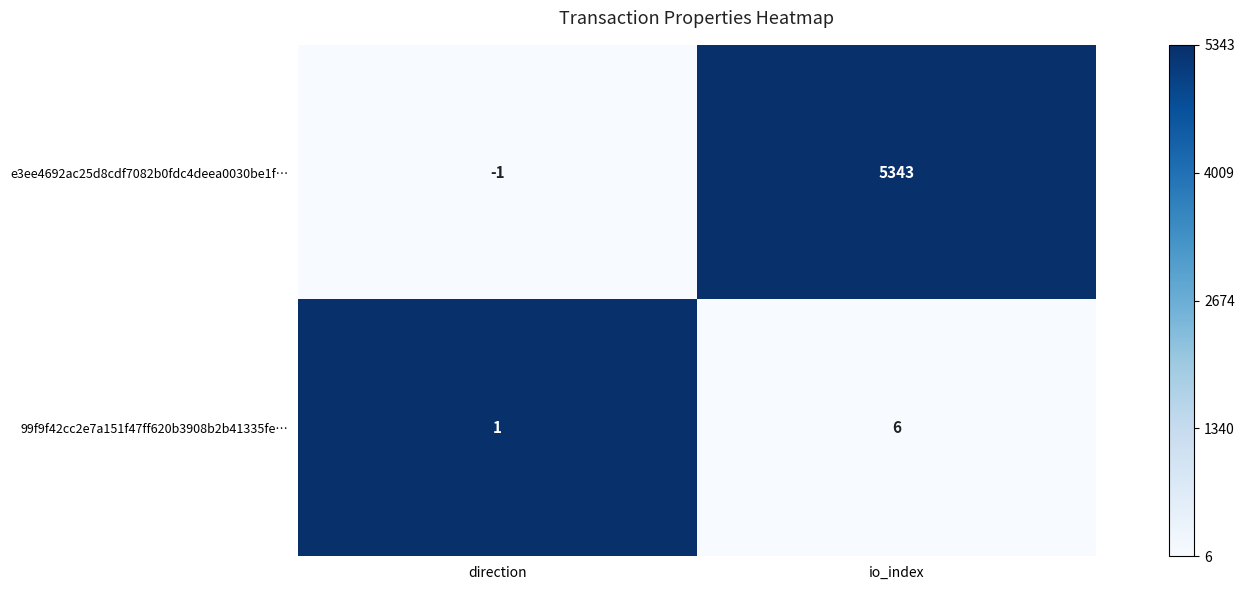

At which category is the sum across all series the highest?

io_index